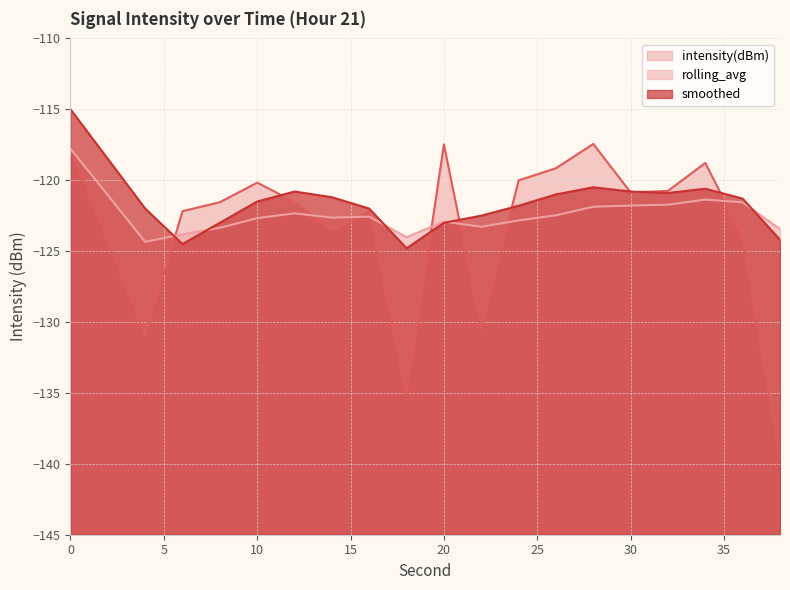

How many intersections are there between rolling_avg and intensity(dBm)?

8